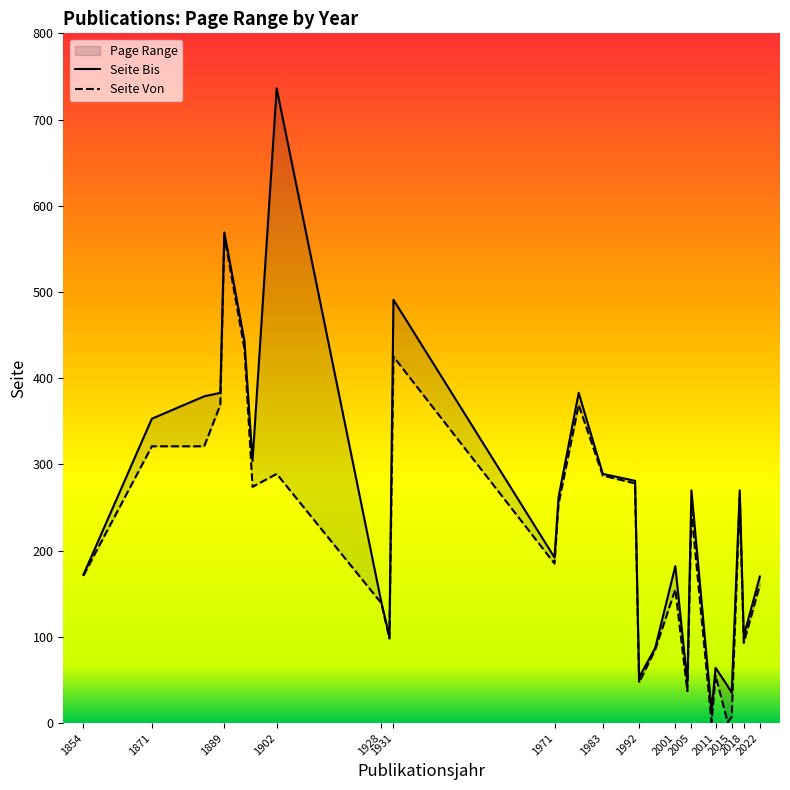

Is it true that Seite Von equals 289 at 1902?

True